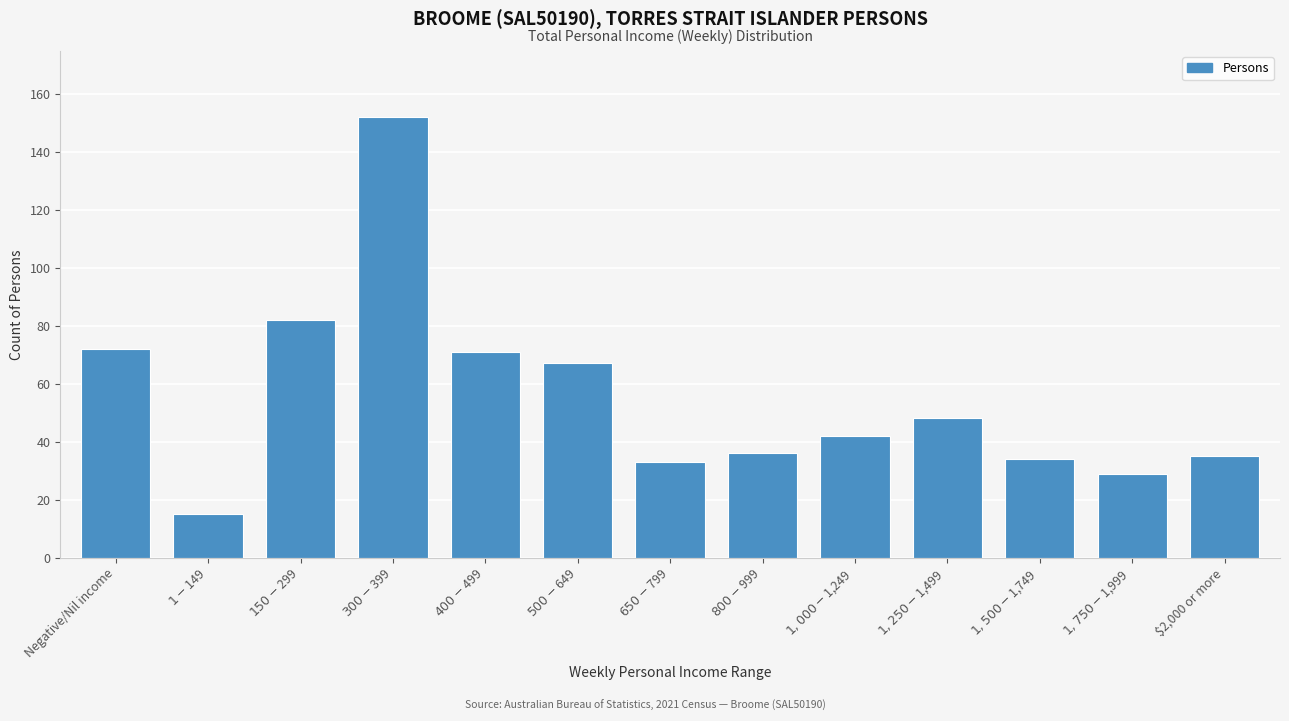

Reading left to right, extract all data points from this chart.

72	15	82	152	71	67	33	36	42	48	34	29	35